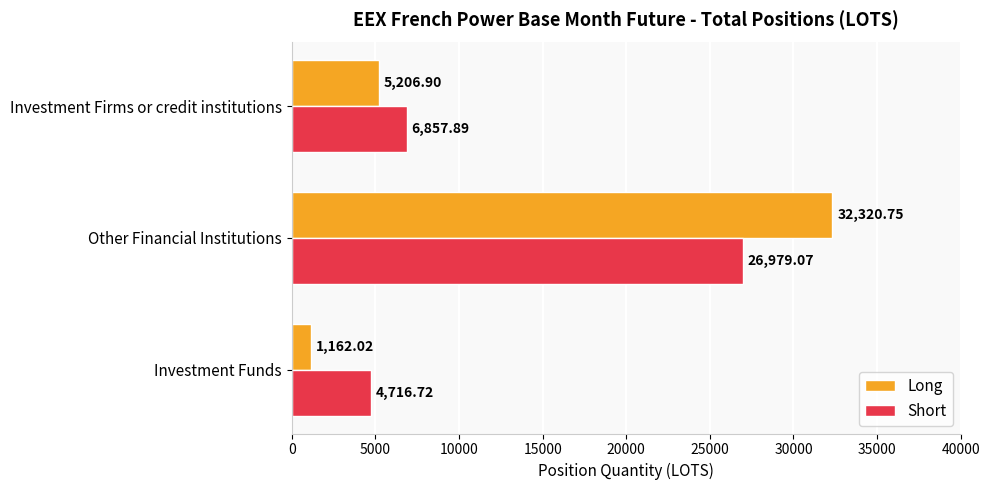

What are all the series names shown in the legend?

Long, Short